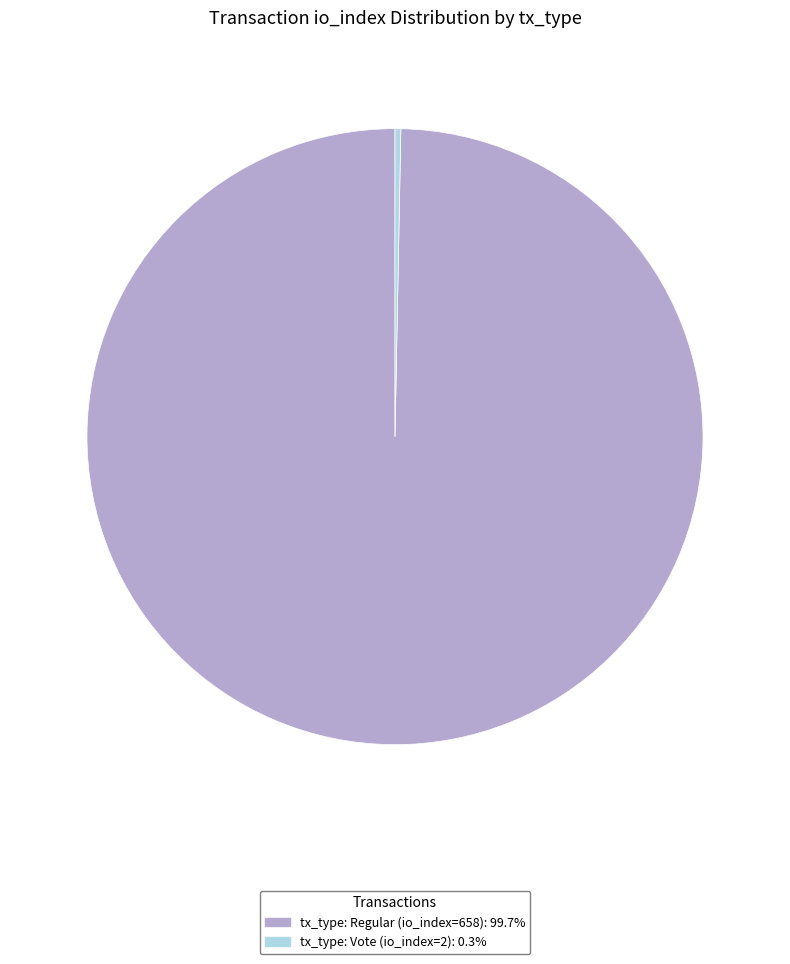

How many segments does this pie chart have?

2